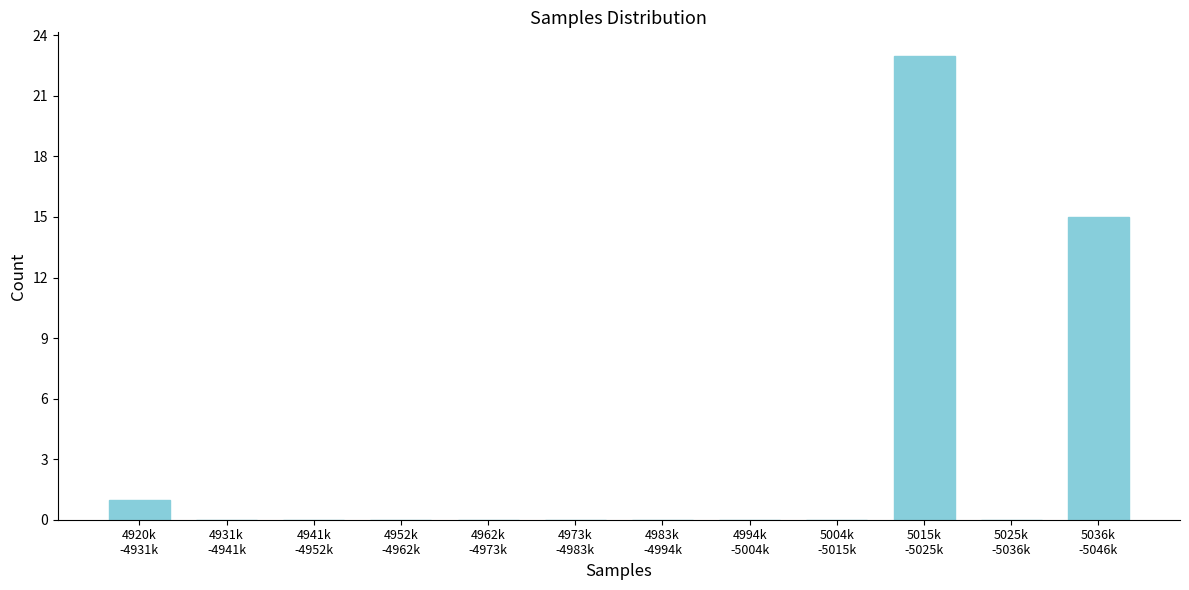

What is the sum of all values?

39